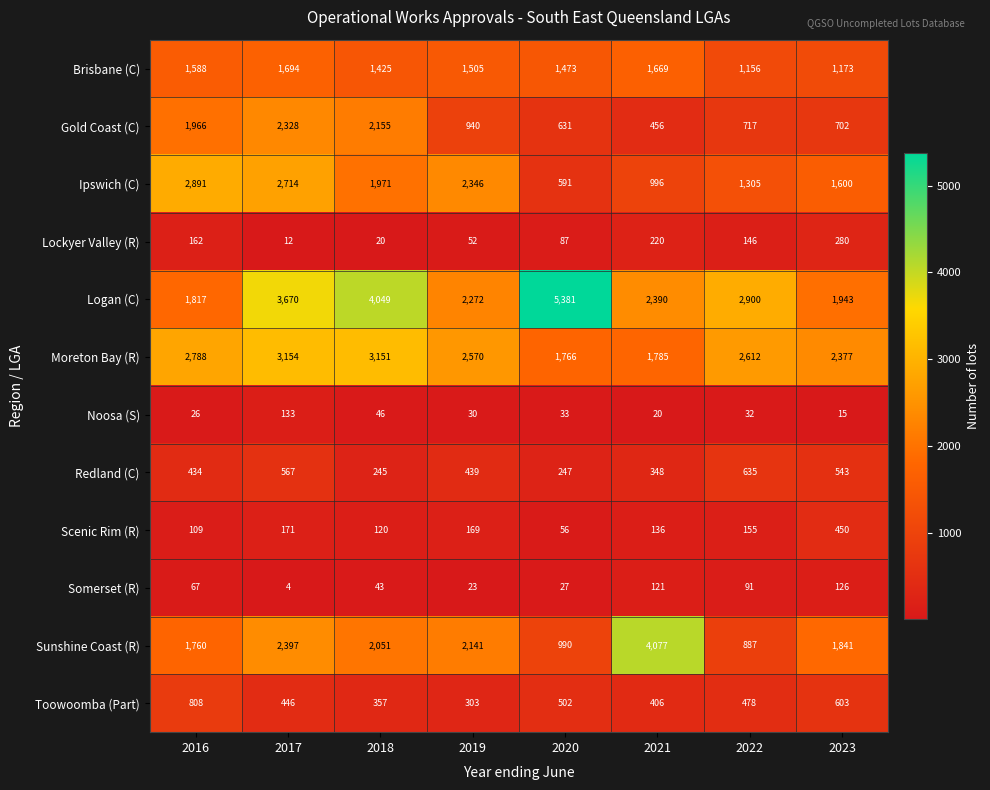

What is the difference between the highest and lowest values at 2022?

2868